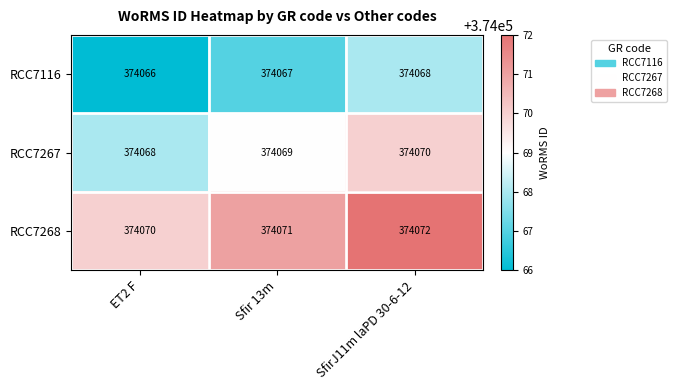

Reading right to left, extract all data points from this chart.

RCC7116: 374068	374067	374066
RCC7267: 374070	374069	374068
RCC7268: 374072	374071	374070